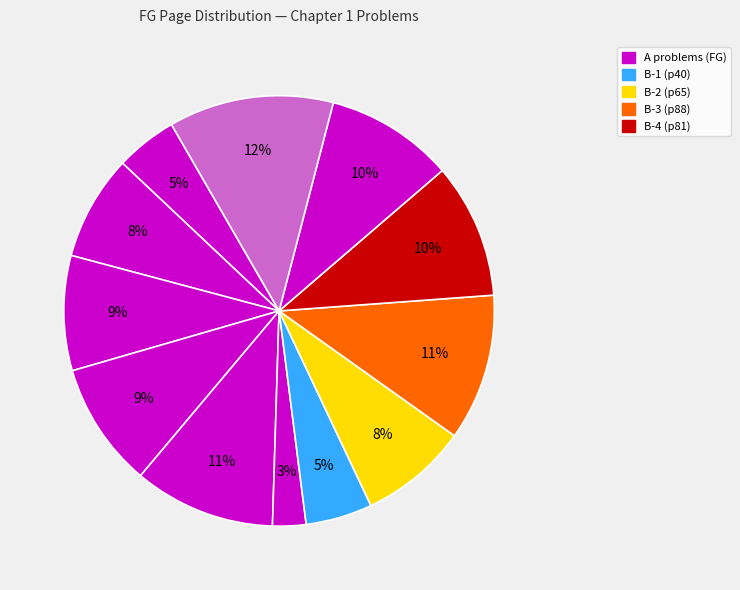

How many slices are in this pie chart?

12